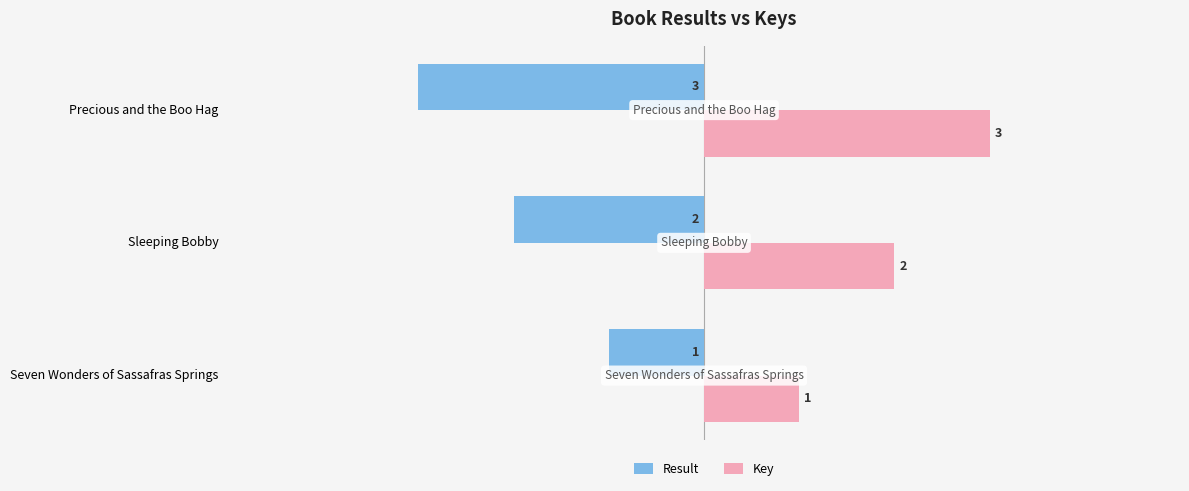

What is the difference between the highest and lowest values at Sleeping Bobby?

4